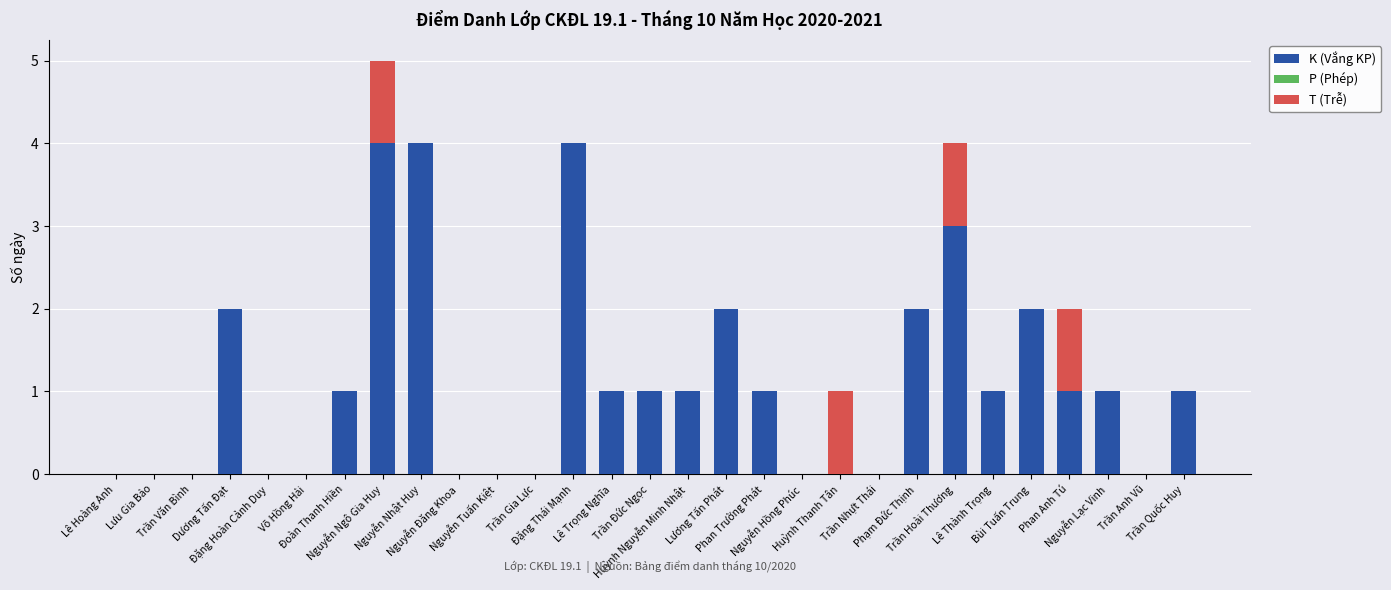

What is the maximum value for K (Vắng KP)?

4